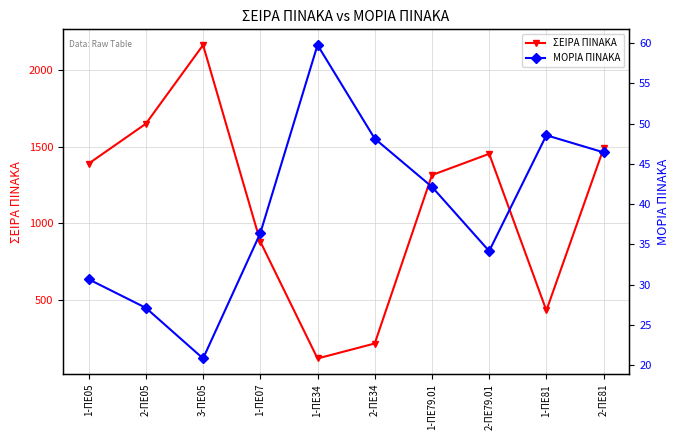

Where is ΣΕΙΡΑ ΠΙΝΑΚΑ nearest to the value 1140?

1-ΠΕ79.01